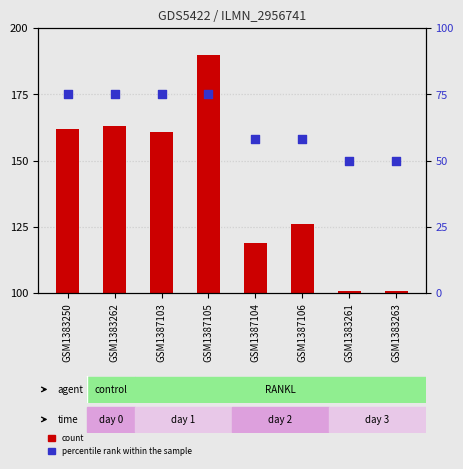

What is the total value across all series at GSM1383250?

237